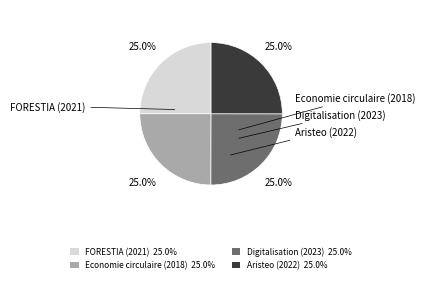

True or false: Digitalisation (2023) accounts for 13% of the total.

False